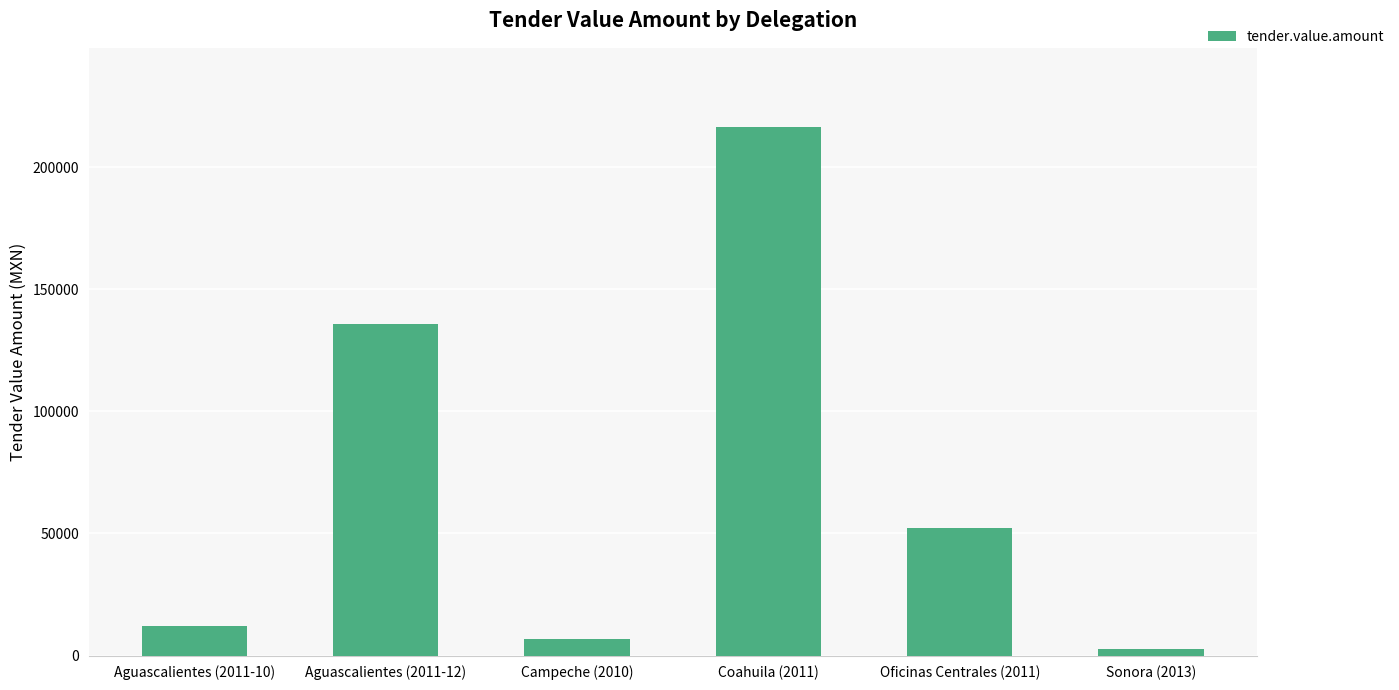

How many data points are less than 52203?

3